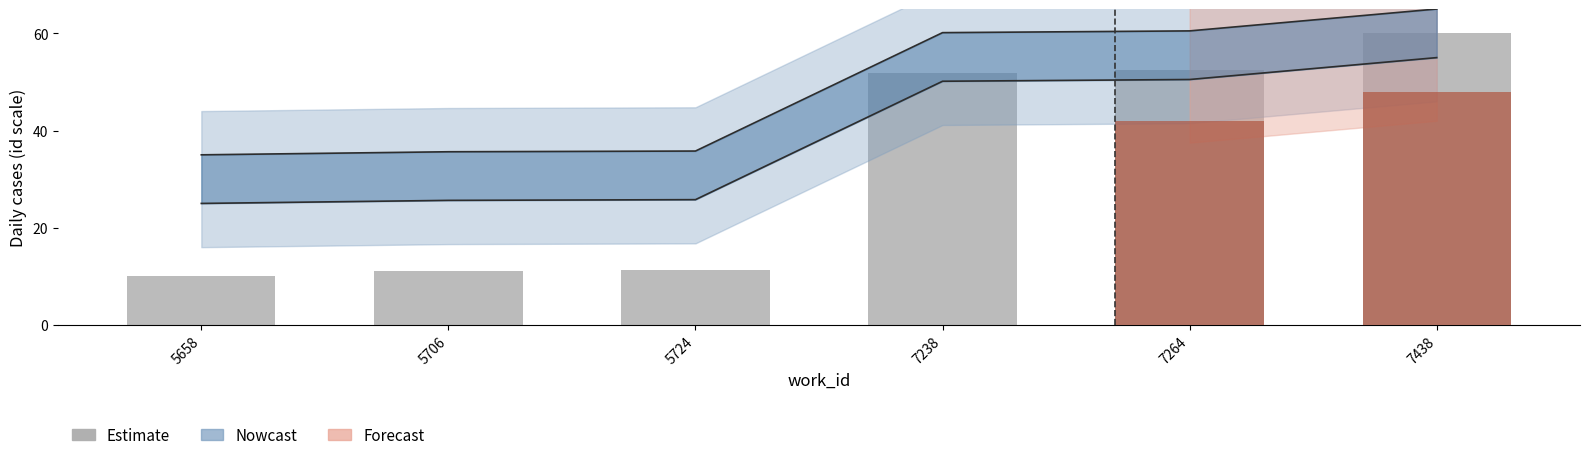

Rank the categories by value from lowest to highest.

5658, 5706, 5724, 7238, 7264, 7438